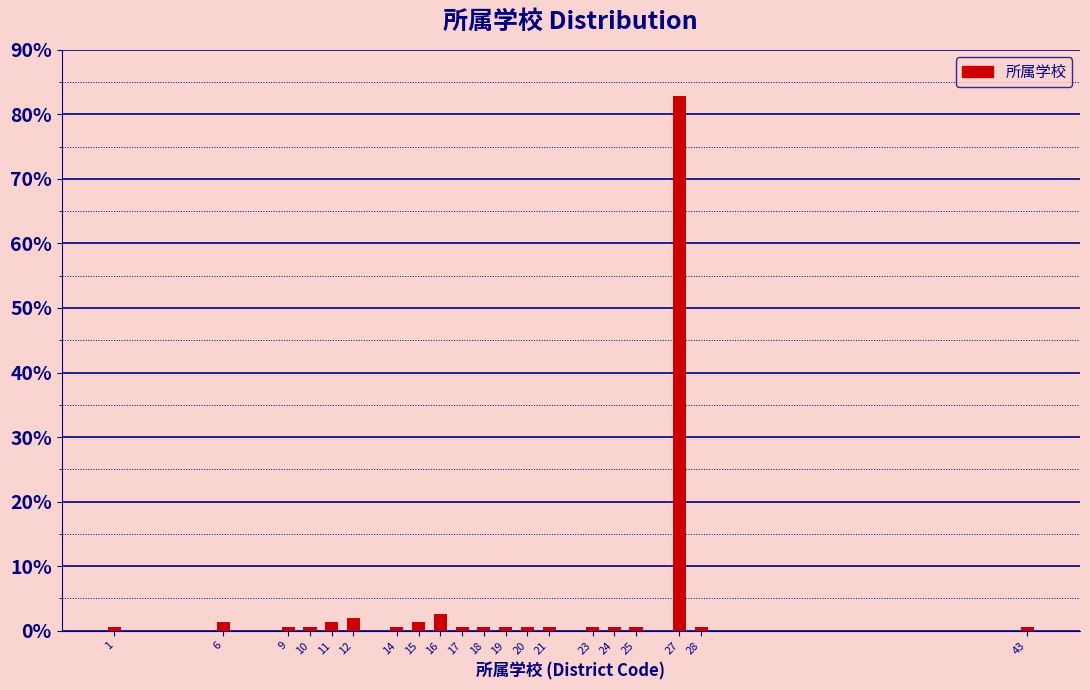

Reading left to right, what are all the values shown in this chart?

0.6	1.3	0.6	0.6	1.3	1.9	0.6	1.3	2.5	0.6	0.6	0.6	0.6	0.6	0.6	0.6	0.6	82.8	0.6	0.6